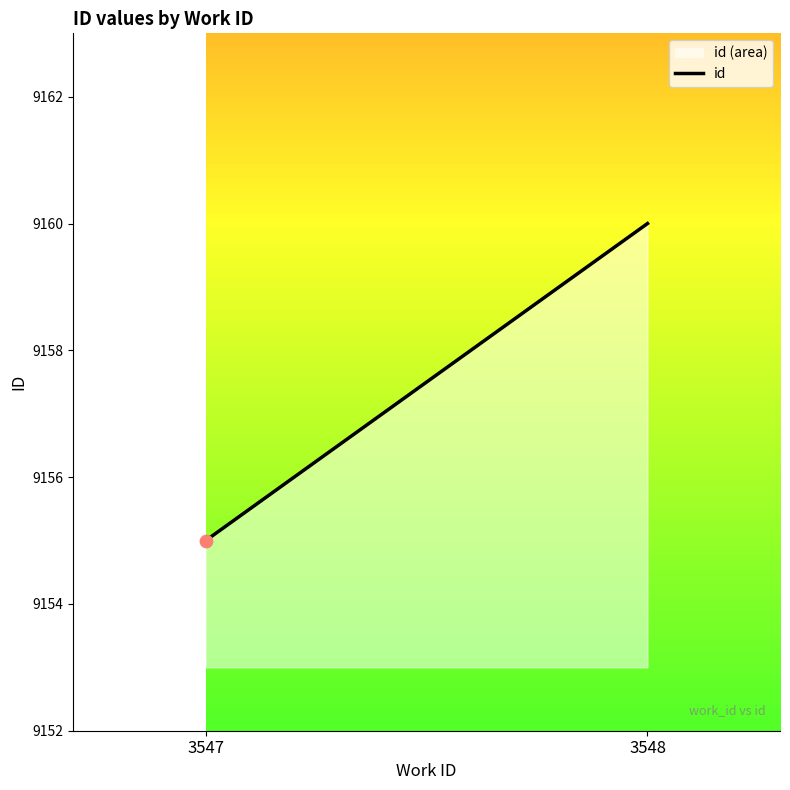

What is the change in value from 3547 to 3548?

+5